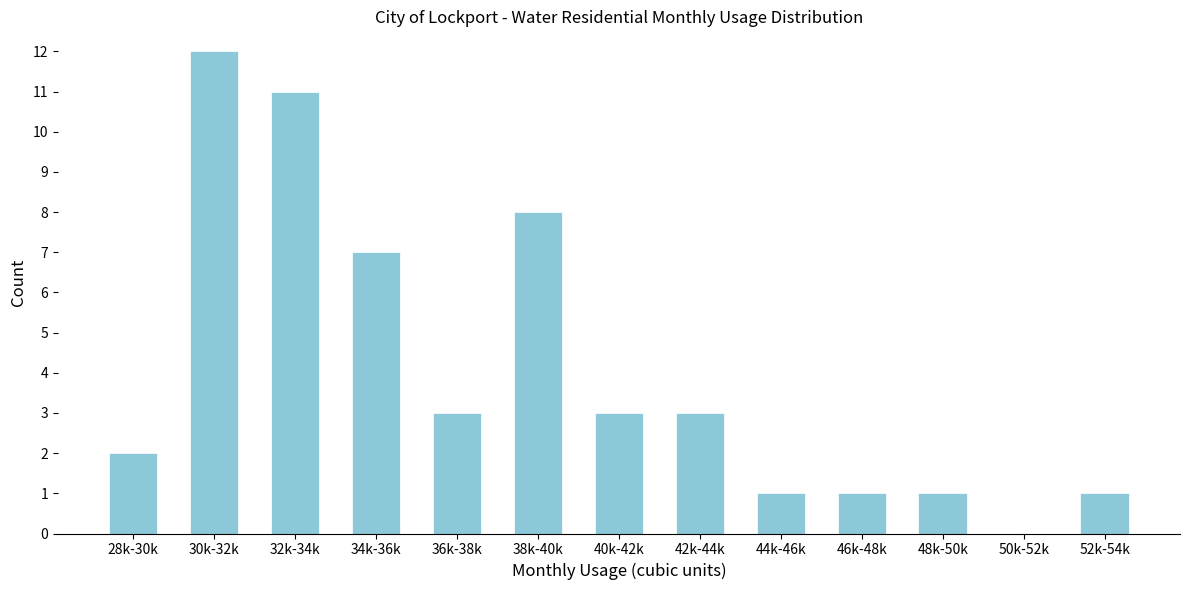

Reading left to right, transcribe all the data shown in this chart.

28k-30k=2	30k-32k=12	32k-34k=11	34k-36k=7	36k-38k=3	38k-40k=8	40k-42k=3	42k-44k=3	44k-46k=1	46k-48k=1	48k-50k=1	50k-52k=0	52k-54k=1